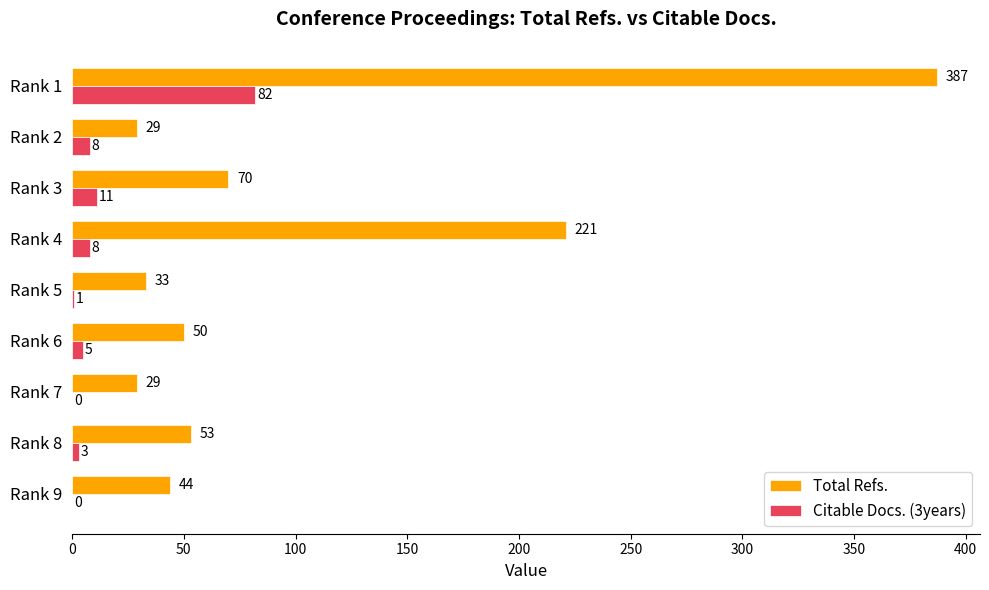

What is the sum of the Total Refs. values at Rank 2 and Rank 6?

79